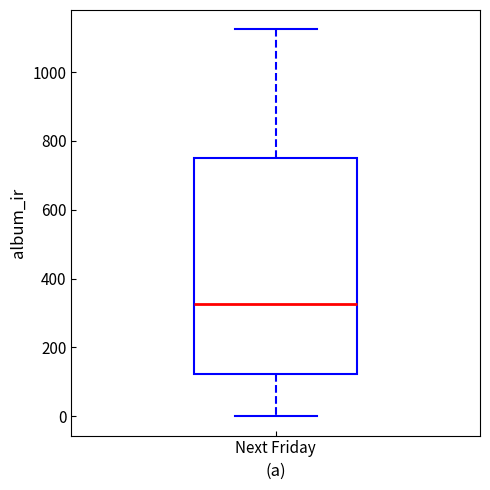

Read this box plot against the y-axis: the position of the median line, the range covered by the box, and the ends of both whiskers. The values are not printed on the chart, so give them approximately, as read against the axis.

median 320, box 120 to 760, whiskers 0 to 1120